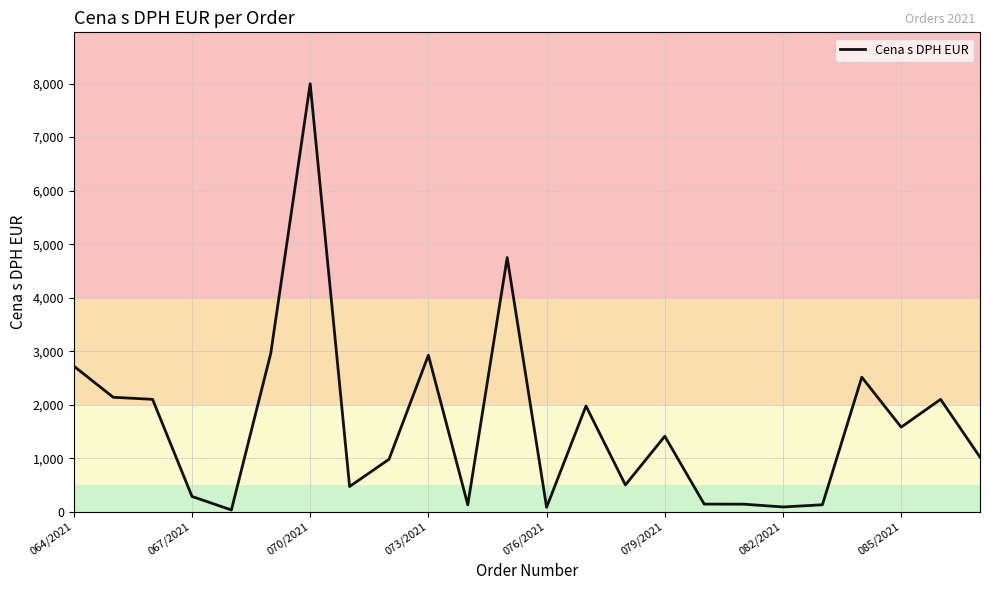

What is the maximum value shown in the chart?

7998.2